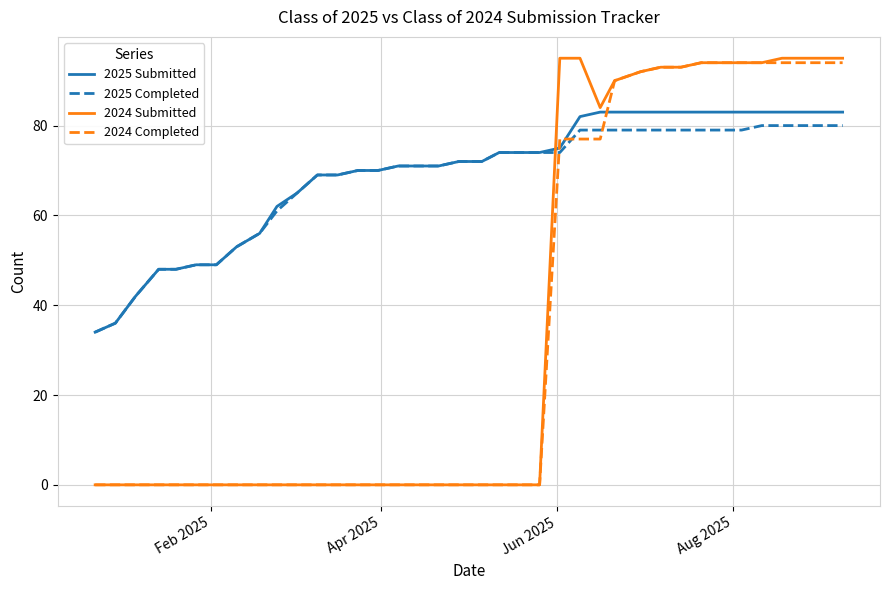

Which series has the largest range (max minus min)?

2024 Submitted